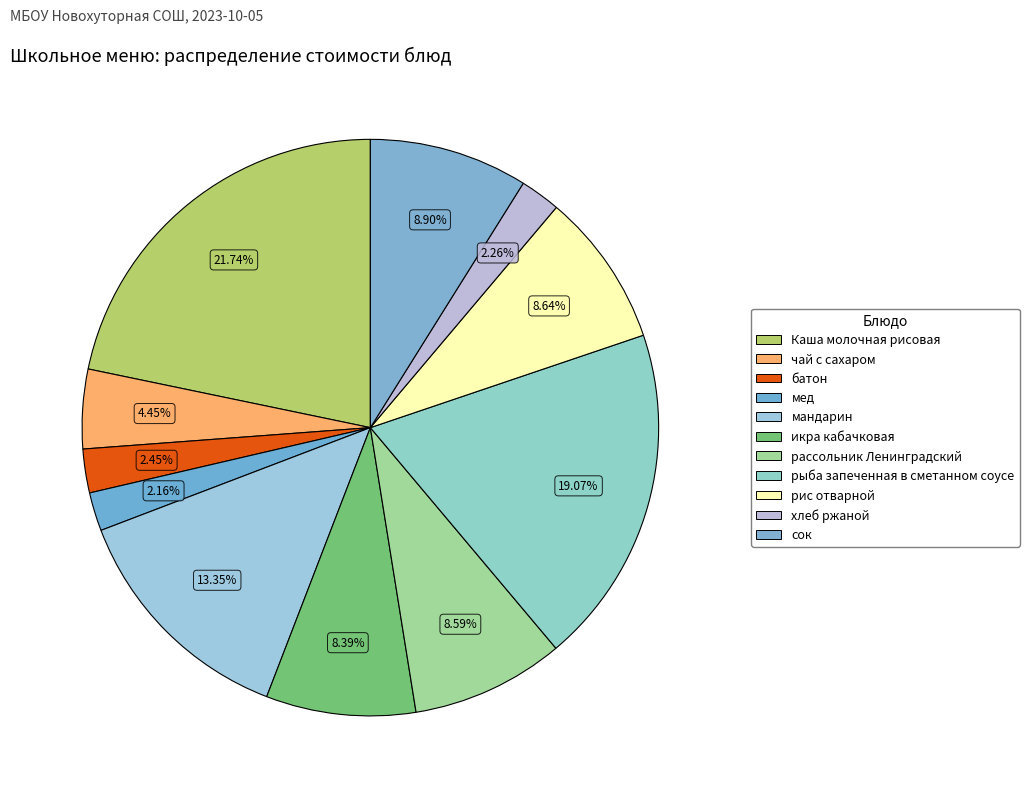

Rank the categories by value from highest to lowest.

Каша молочная рисовая, рыба запеченная в сметанном соусе, мандарин, сок, рис отварной, рассольник Ленинградский, икра кабачковая, чай с сахаром, батон, хлеб ржаной, мед